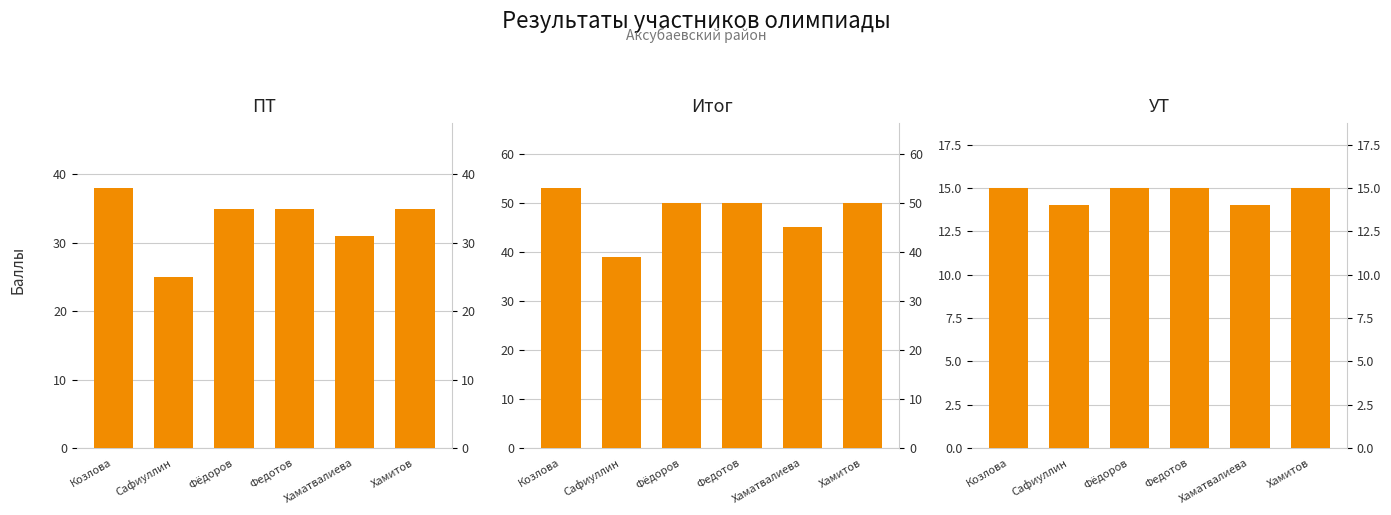

At Федотов, list the series in order from largest to smallest.

Итог, ПТ, УТ